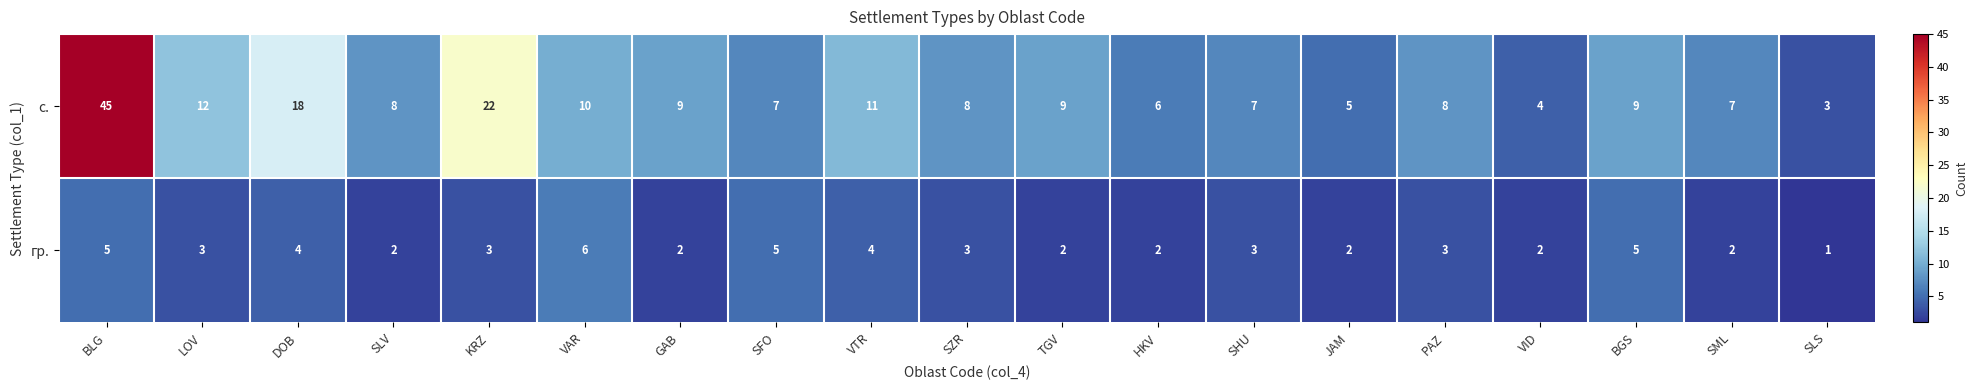

Which label corresponds to the smallest value in the chart?

SLS